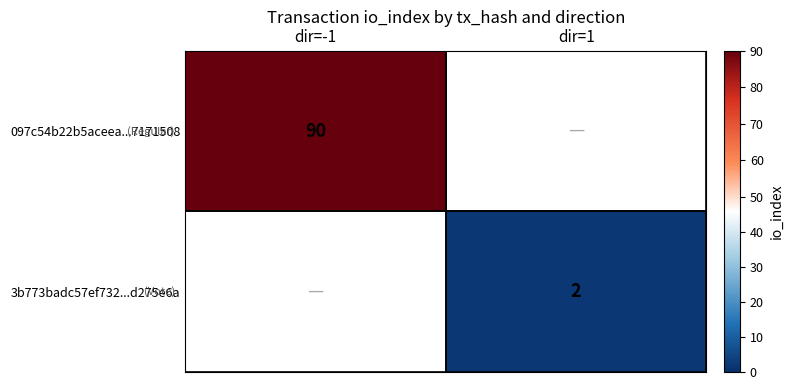

The 097c54b22b5aceea...7171508 series shows 90 at dir=-1. True or false?

True